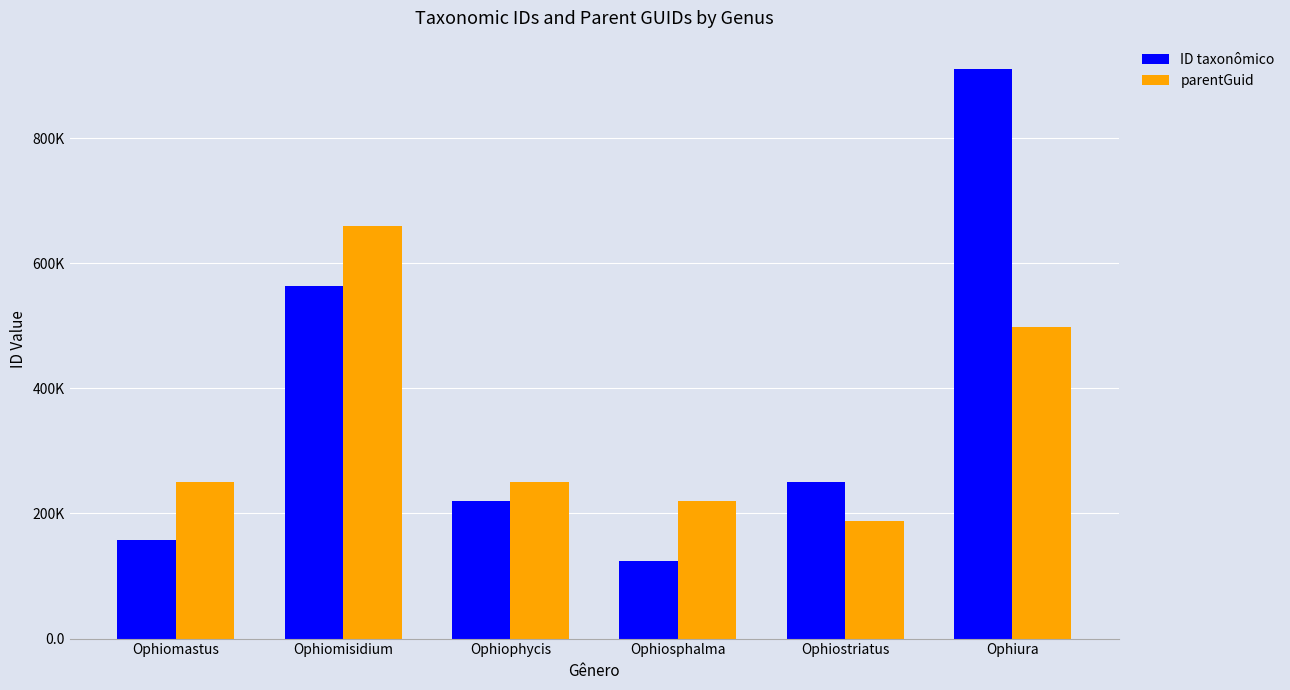

What are all the series names shown in the legend?

ID taxonômico, parentGuid